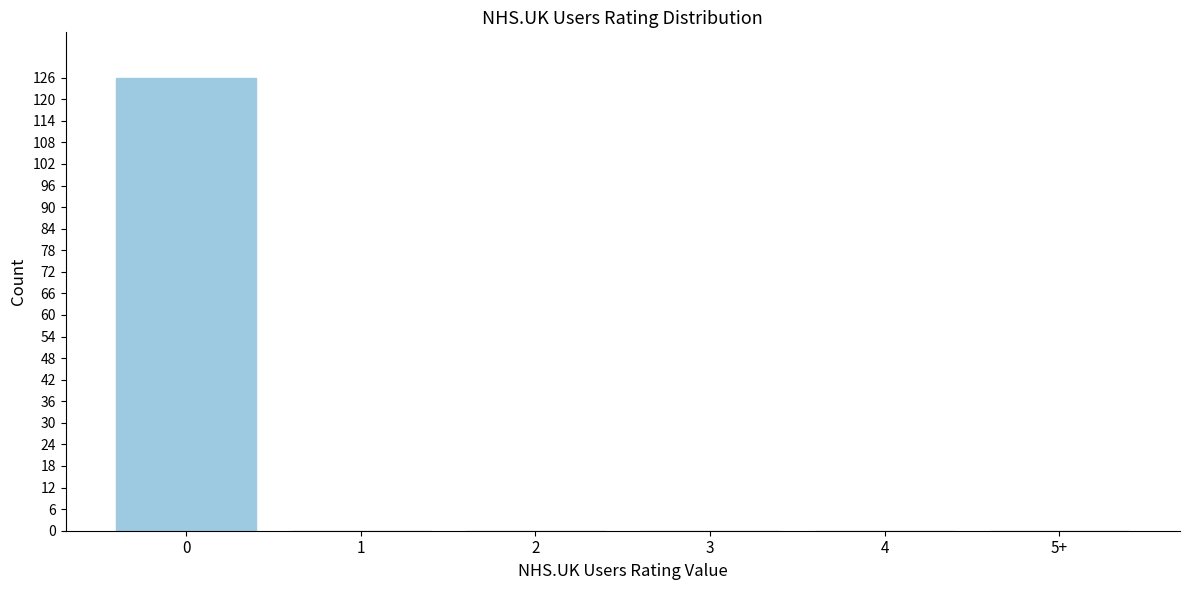

Reading right to left, transcribe all the data shown in this chart.

5+=0	4=0	3=0	2=0	1=0	0=126